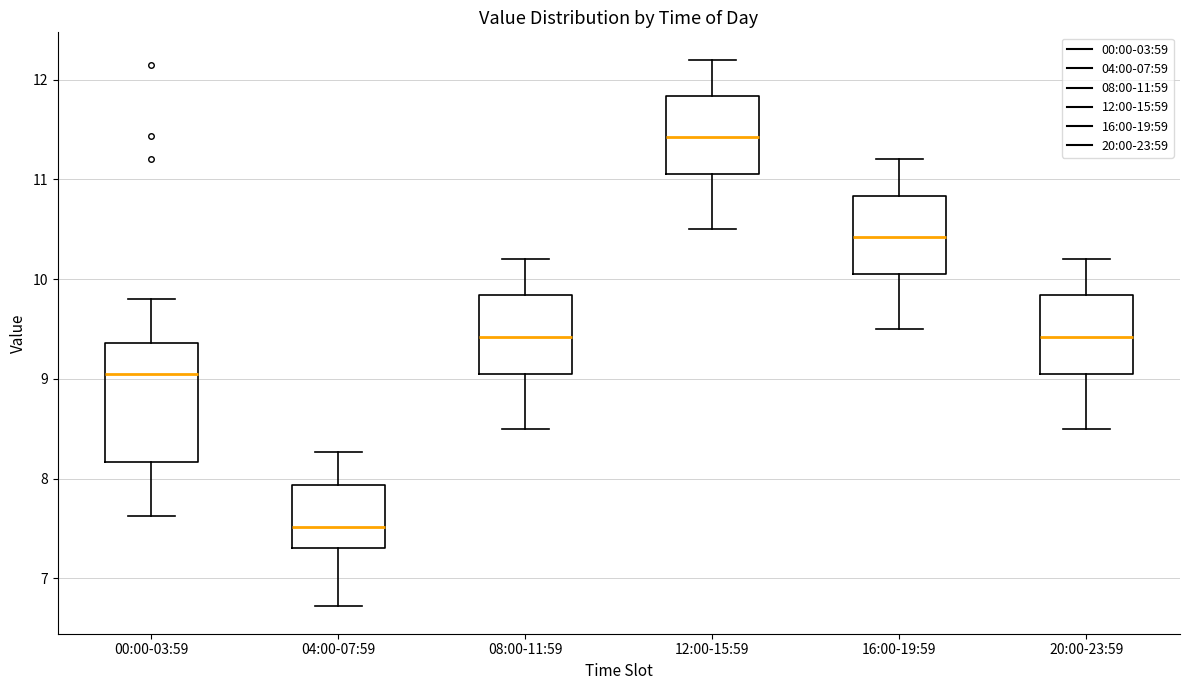

Where does the median line of the box for 00:00-03:59 sit on the y-axis? The values are not printed on the chart, so give them approximately, as read against the axis.

9.1